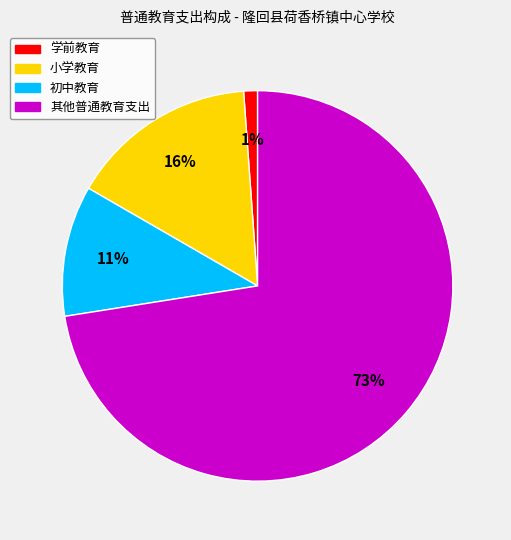

To the nearest percent, what is the difference between the largest and smallest slice percentages?

71%